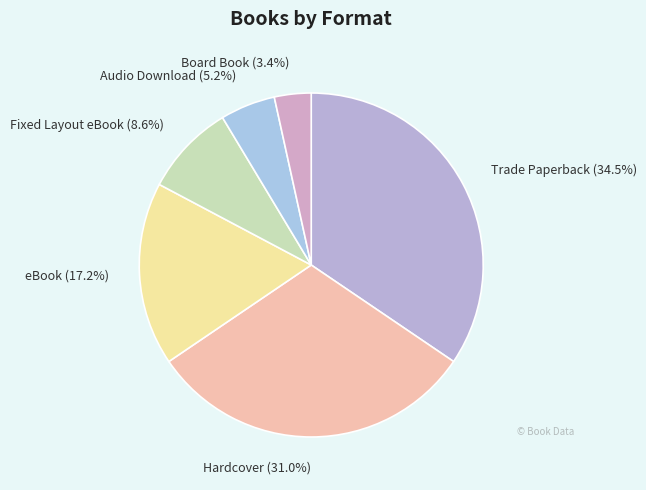

Count the number of slices in the pie.

6